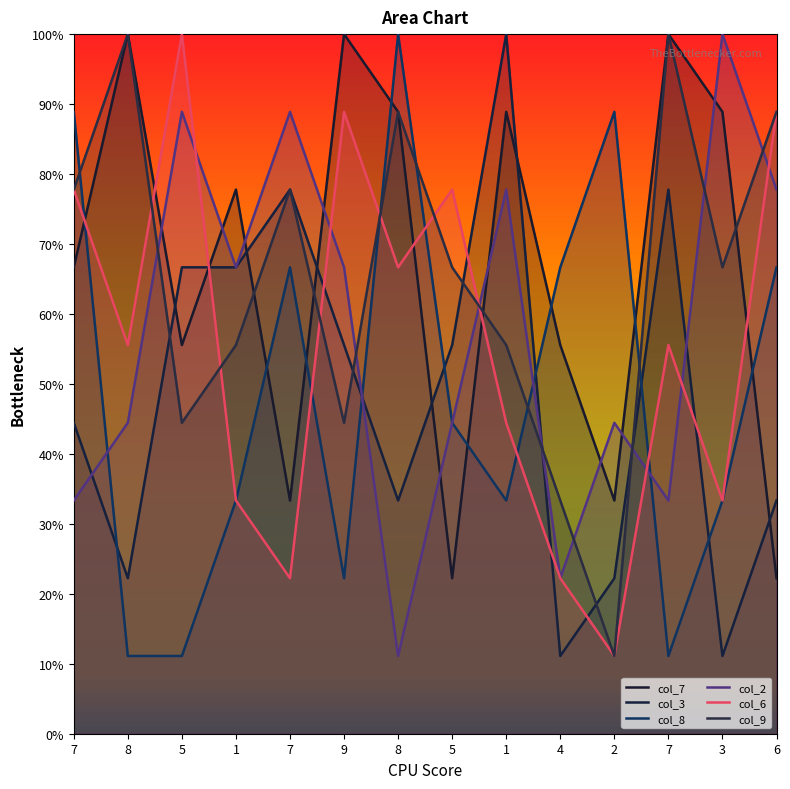

After their last crossing, which series has the higher values: col_2 or col_3?

col_2